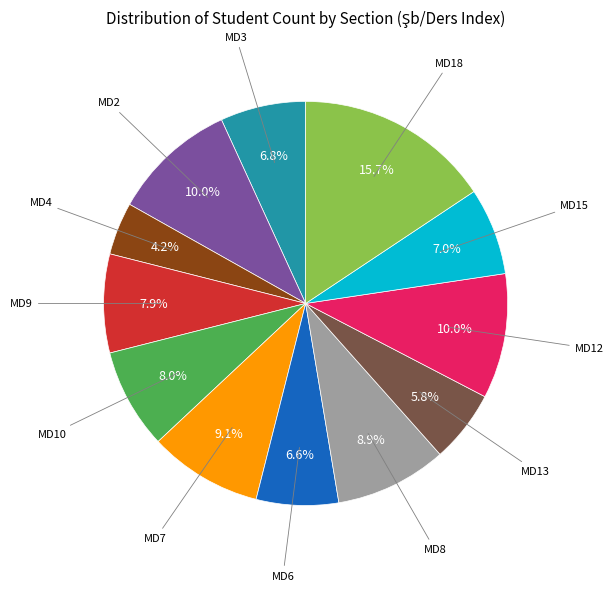

Does any single category account for the majority?

No